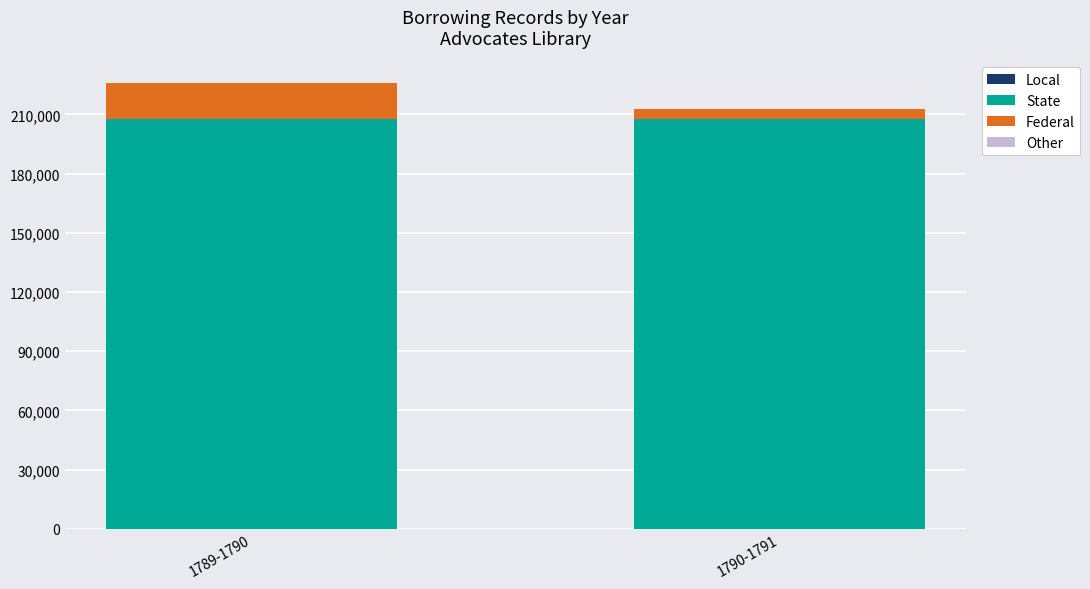

Rank the categories by Federal value from highest to lowest.

1789-1790, 1790-1791